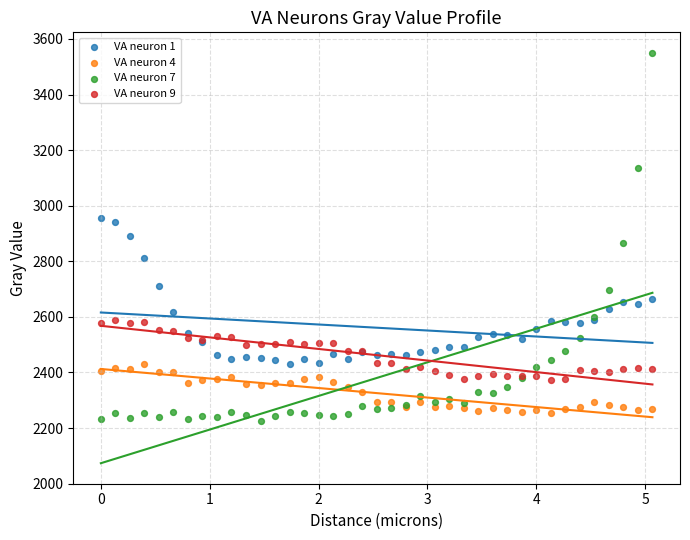

Which series reaches the maximum Y coordinate?

VA neuron 7